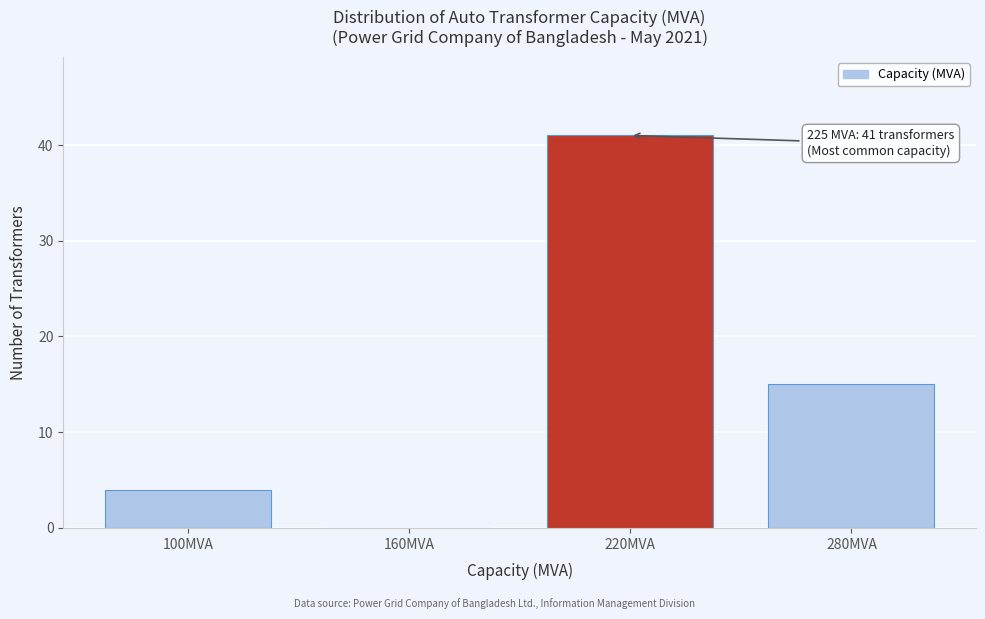

Reading left to right, extract all data points from this chart.

100MVA=4	160MVA=0	220MVA=41	280MVA=15